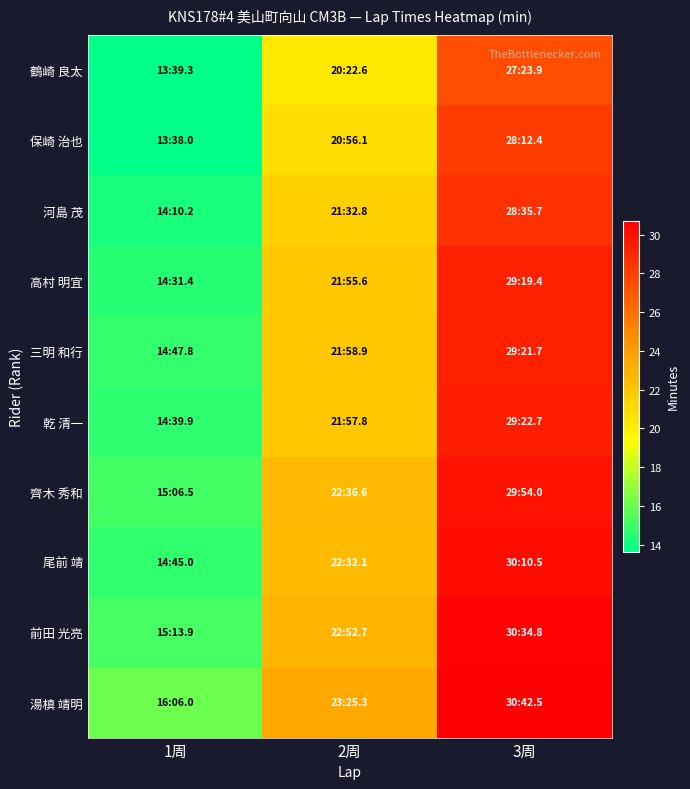

Which series has the largest total across all categories?

湯槙 靖明